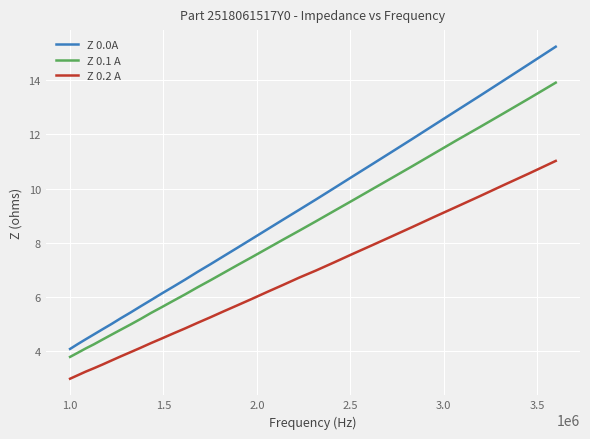

What is the lowest value of the Z 0.0A series?

4.1